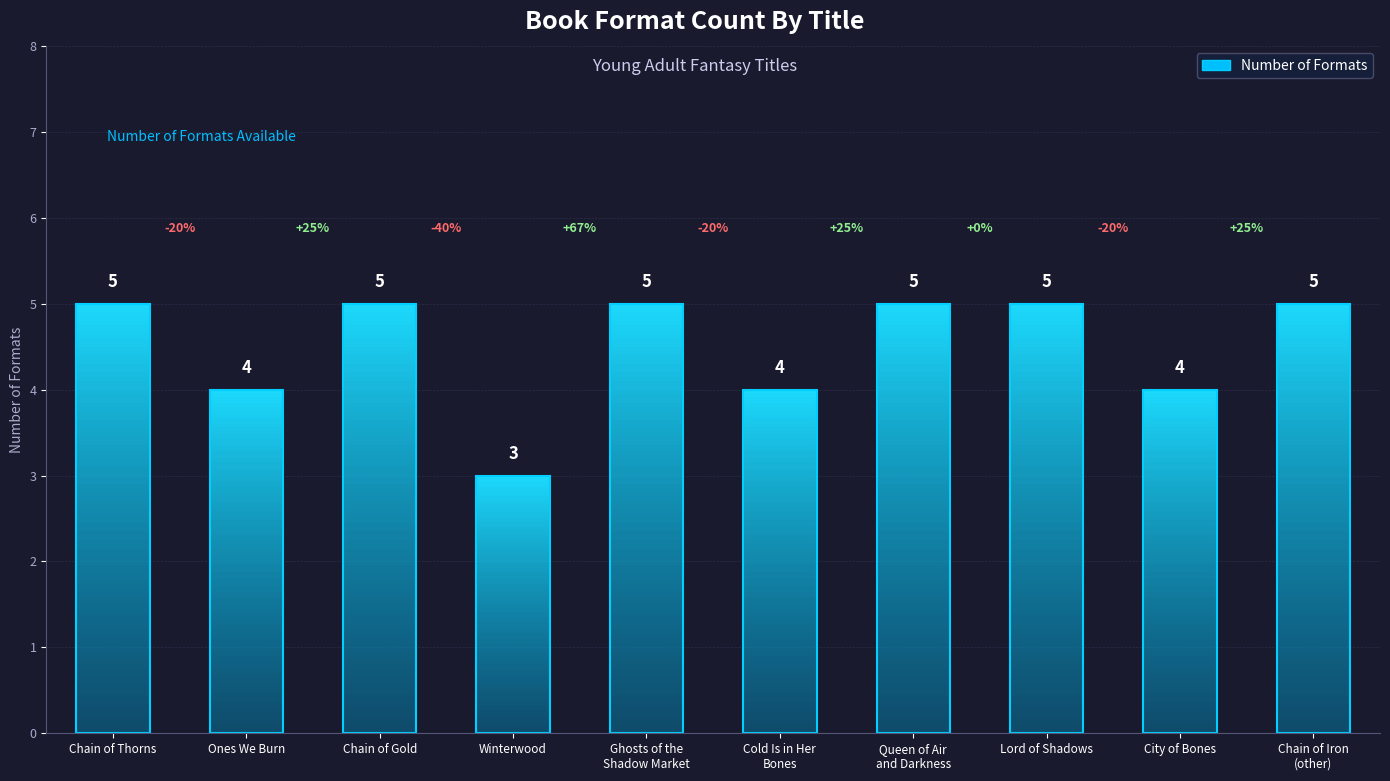

At which label is the value closest to 4?

Ones We Burn